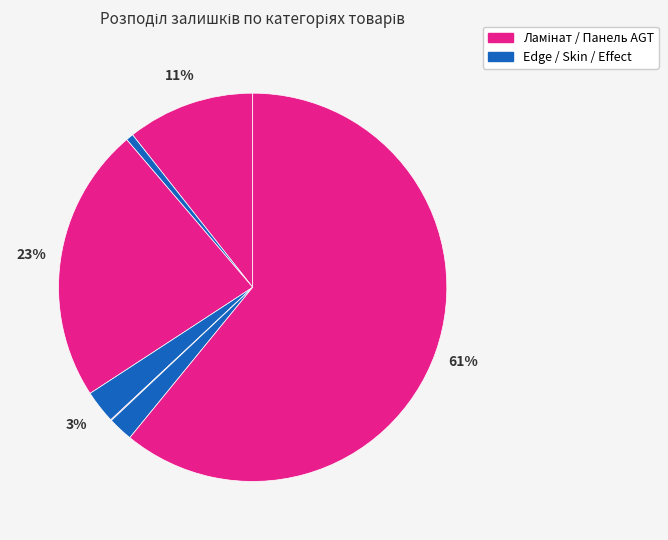

To the nearest percent, what is the difference between the largest and smallest slice percentages?

61%